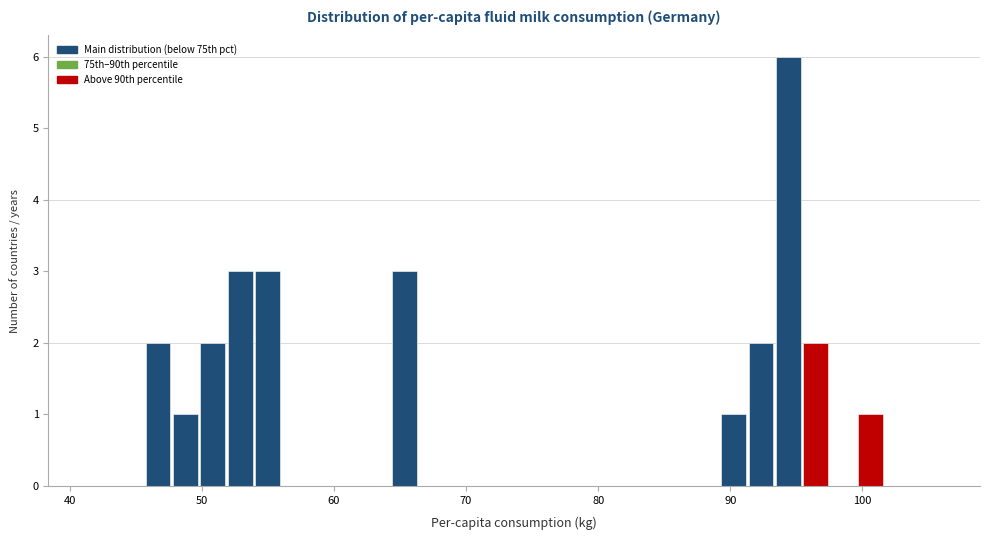

Around what value on the x-axis is the tallest bar? Give the approximate position of its centre, as read against the axis.

94